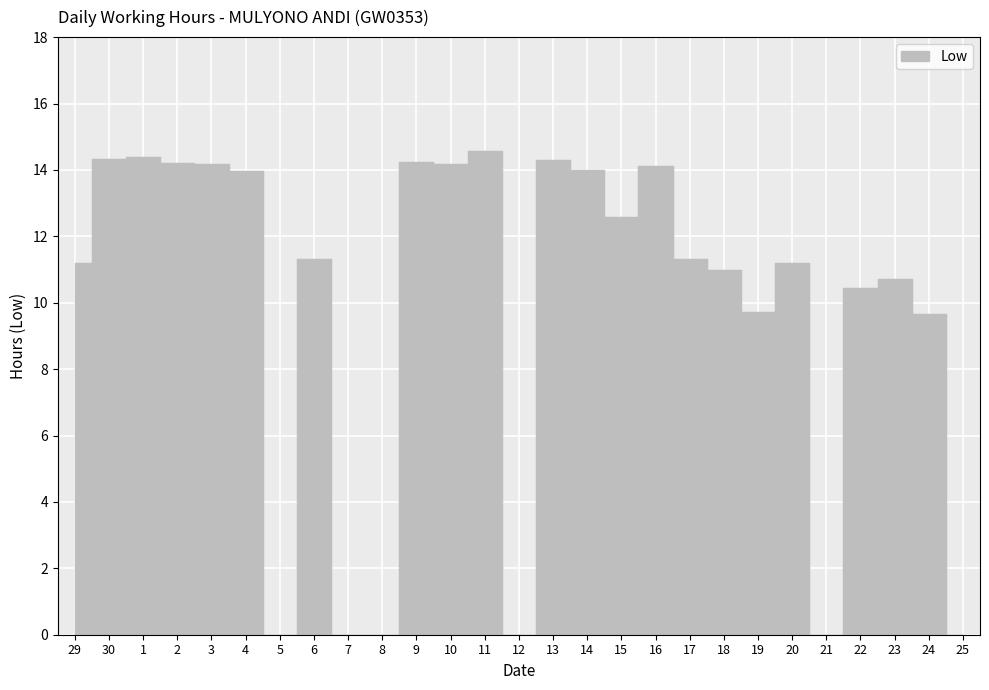

At which category does the data reach its first local peak?

1